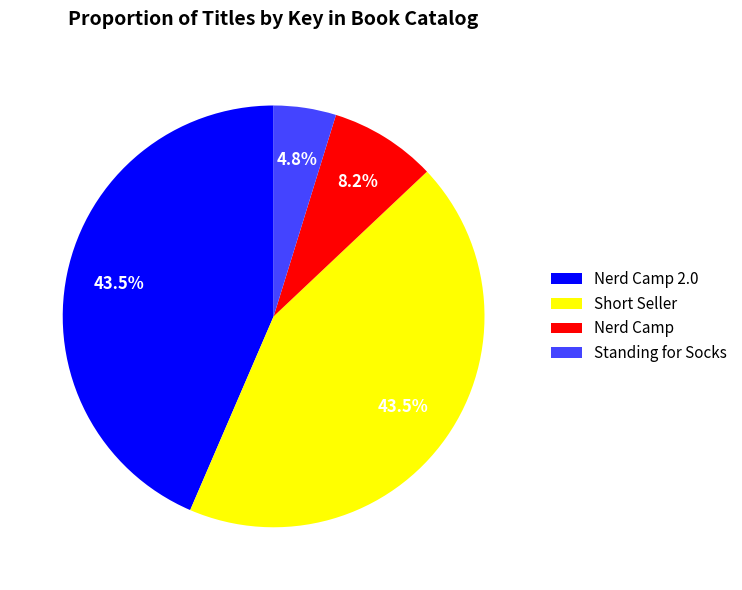

Does Nerd Camp 2.0 account for over 50% of the chart?

No